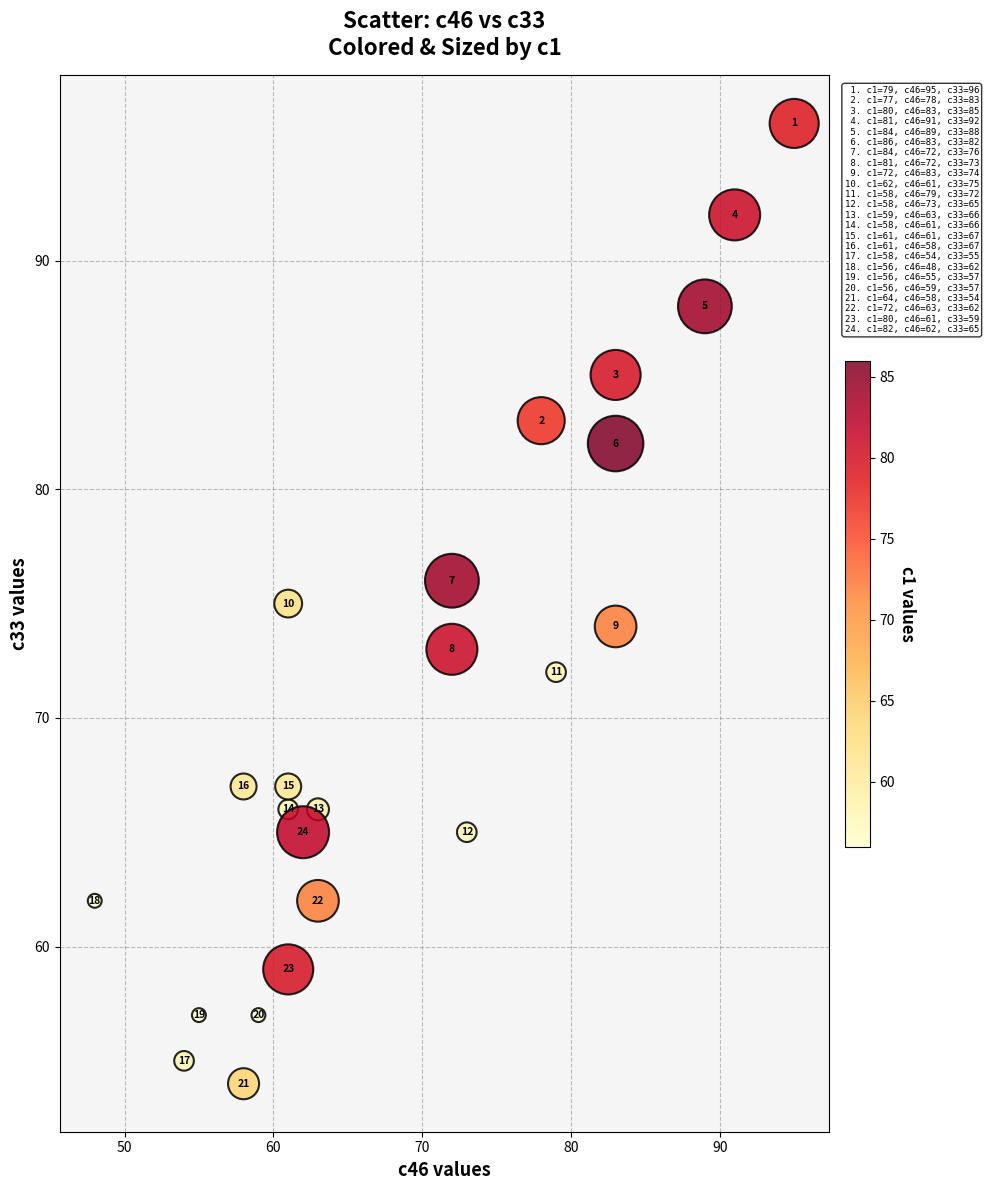

What Y value in the scatter plot is closest to 75?

75